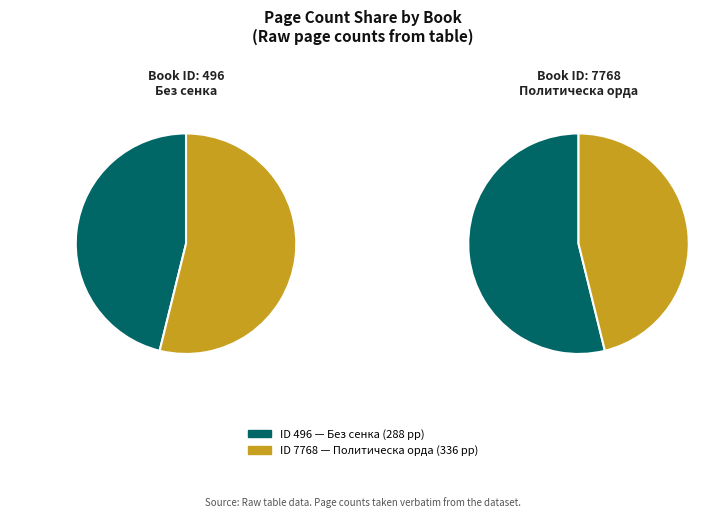

What is the ratio of the value at 496 to the value at 7768?

0.9